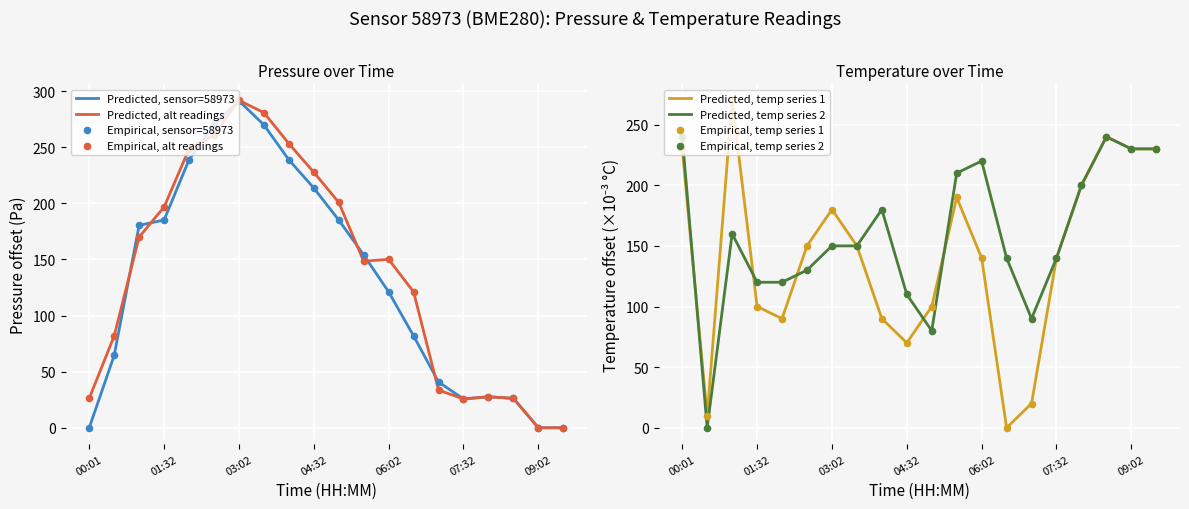

At which label does Predicted, alt readings reach its peak?

03:02